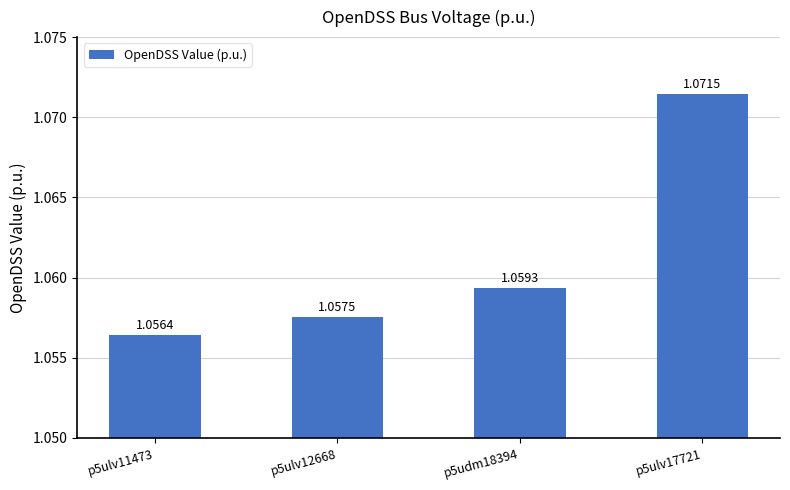

Is it true that the value at p5ulv17721 is 1.7?

False